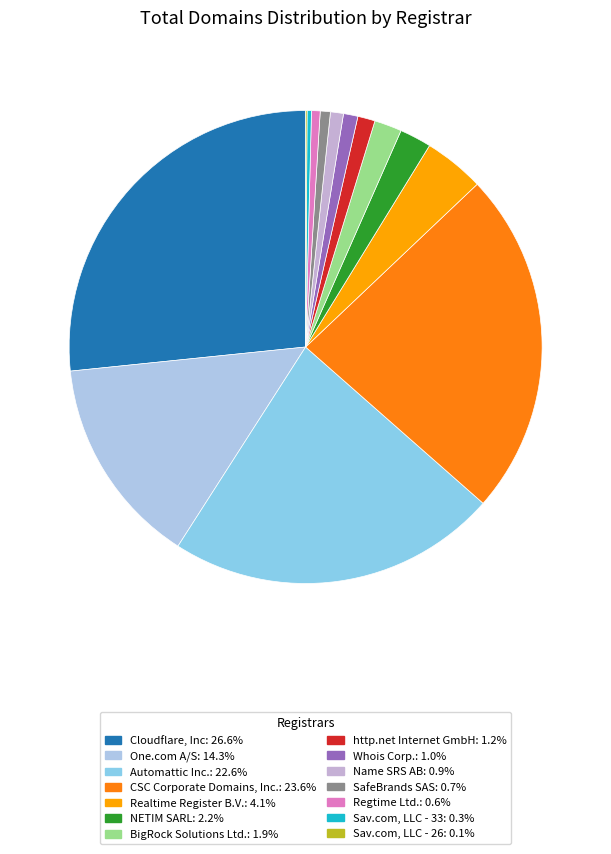

Combined, what portion of the pie is Sav.com, LLC - 26 and One.com A/S?

14.4%